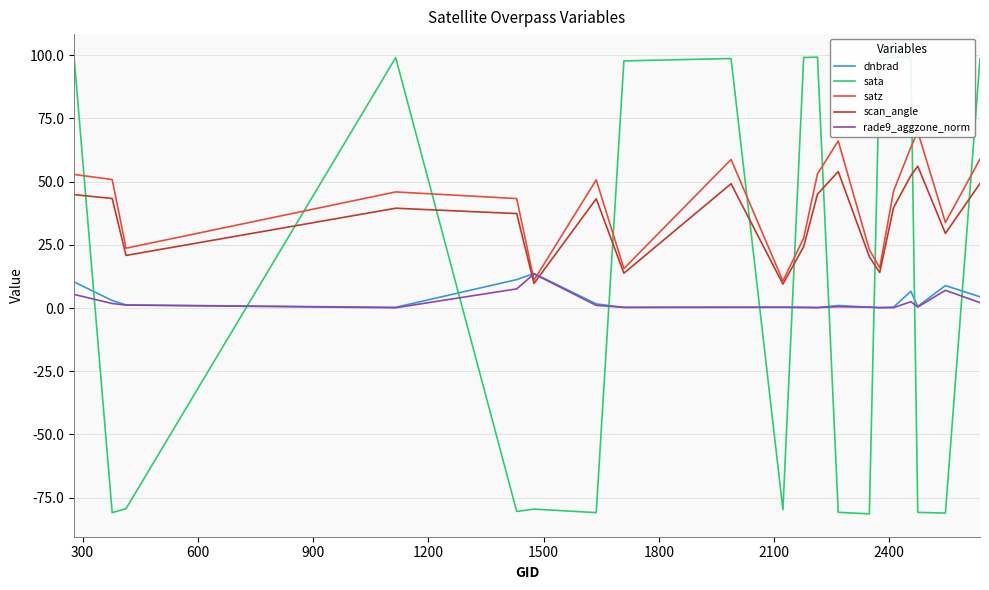

What is the lowest value of the scan_angle series?

9.5